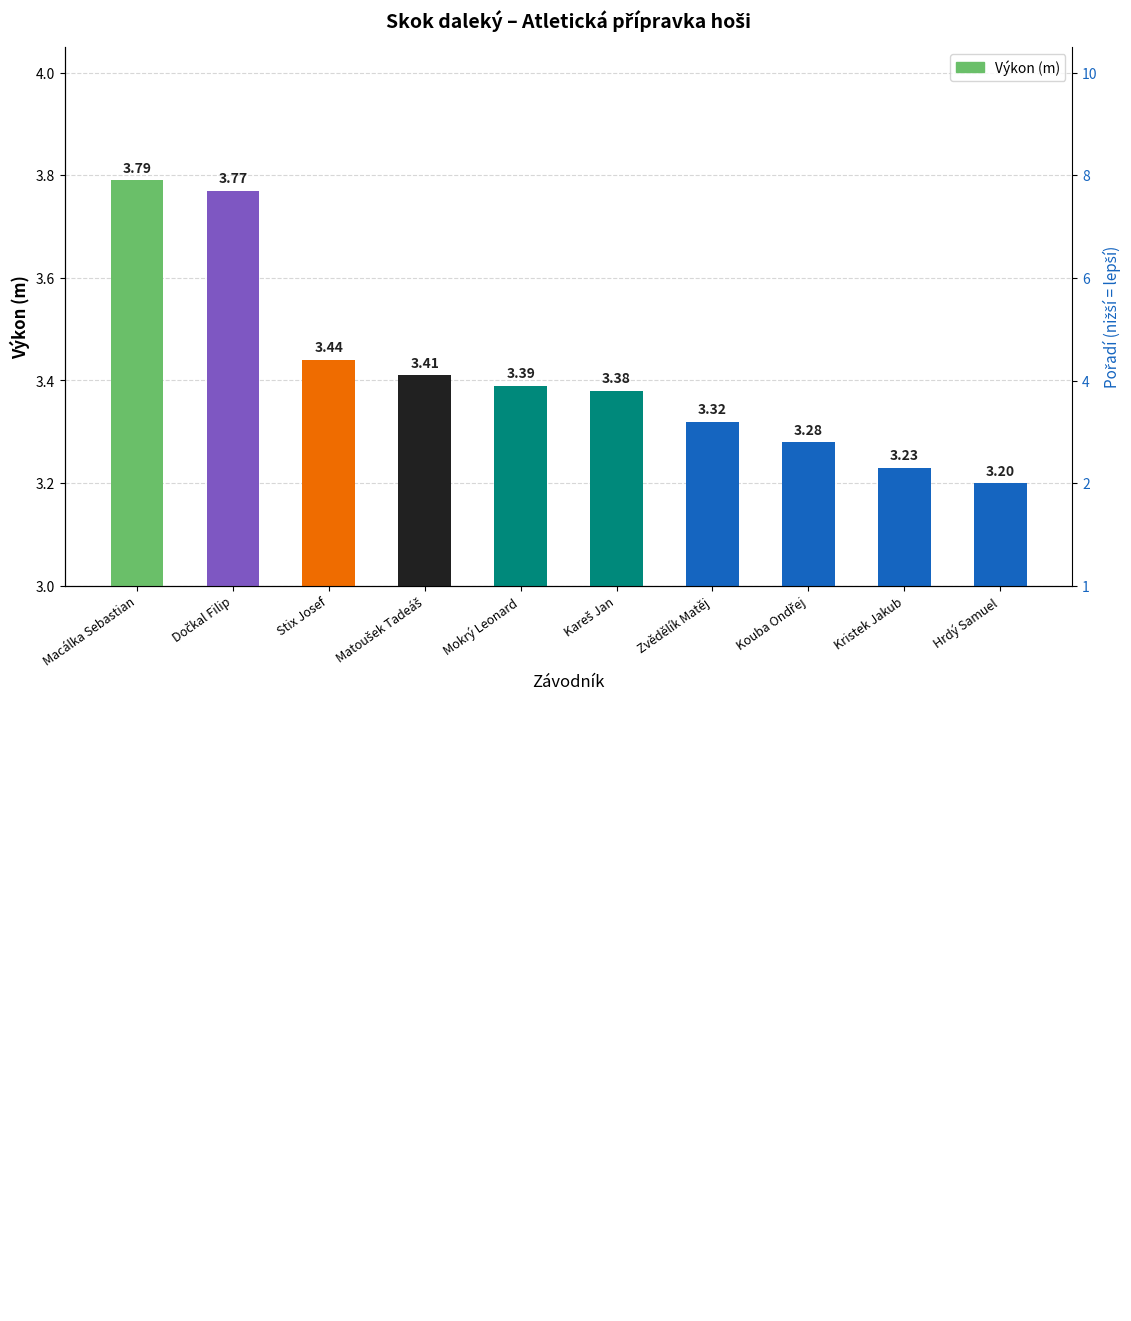

Between Hrdý Samuel and Dočkal Filip, which is larger?

Dočkal Filip